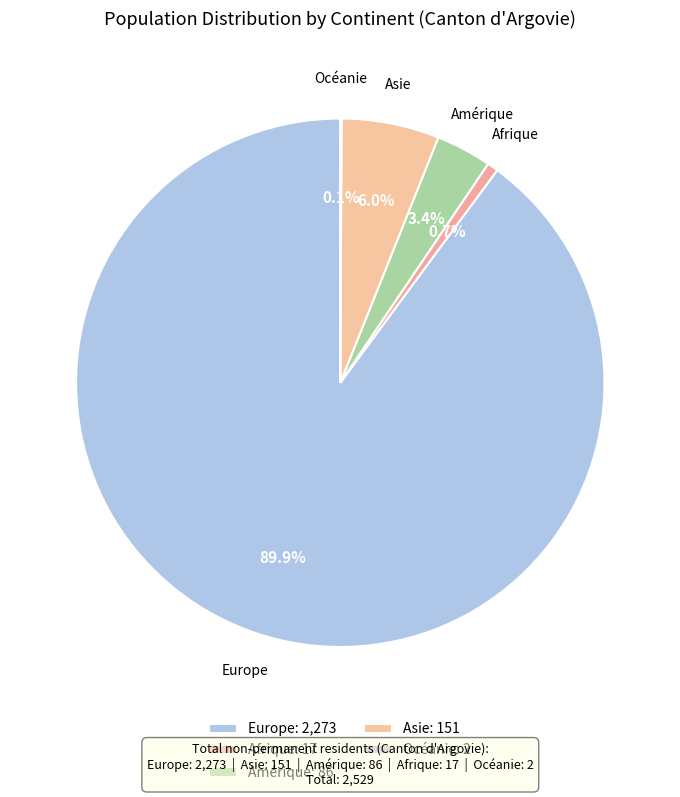

Combined, do Europe and Asie account for over 50%?

Yes